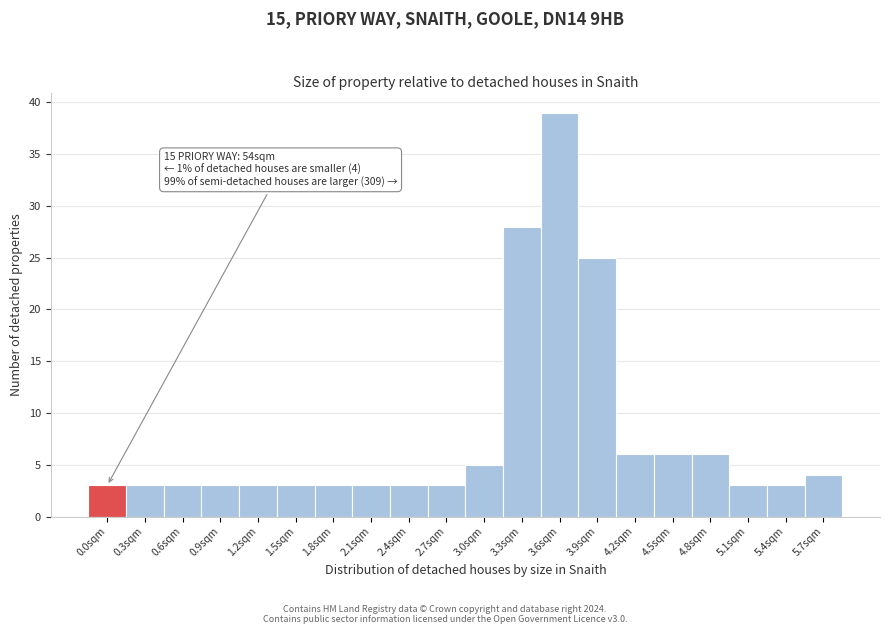

Reading left to right, what are all the values shown in this chart?

0.0sqm=3	0.3sqm=3	0.6sqm=3	0.9sqm=3	1.2sqm=3	1.5sqm=3	1.8sqm=3	2.1sqm=3	2.4sqm=3	2.7sqm=3	3.0sqm=5	3.3sqm=28	3.6sqm=39	3.9sqm=25	4.2sqm=6	4.5sqm=6	4.8sqm=6	5.1sqm=3	5.4sqm=3	5.7sqm=4